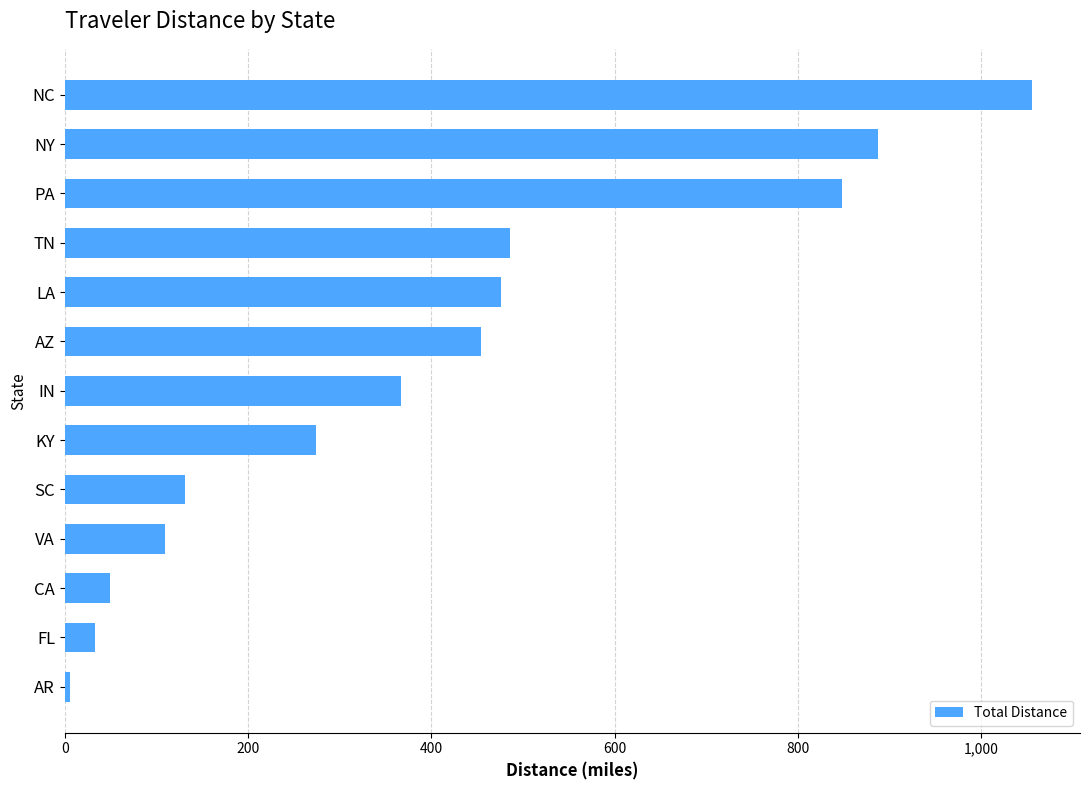

How many values exceed 366?

7